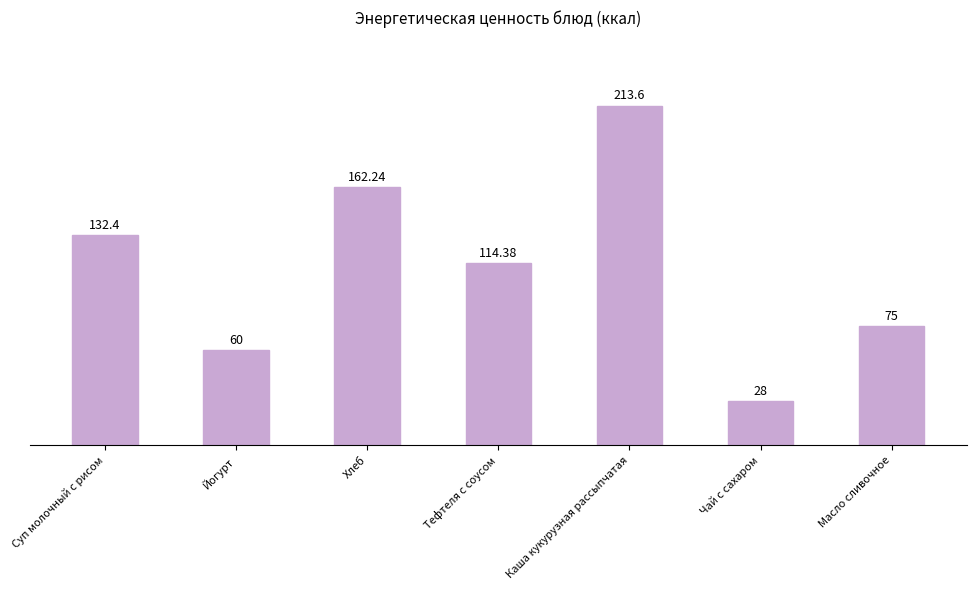

Where is the data nearest to the value 120?

Тефтеля с соусом